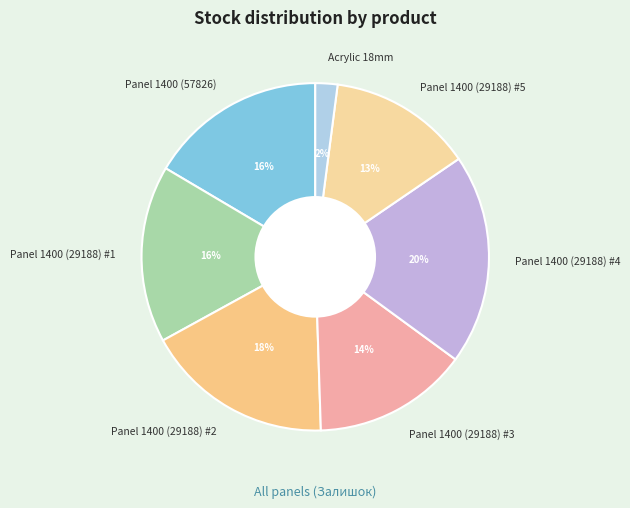

How many segments does this pie chart have?

7